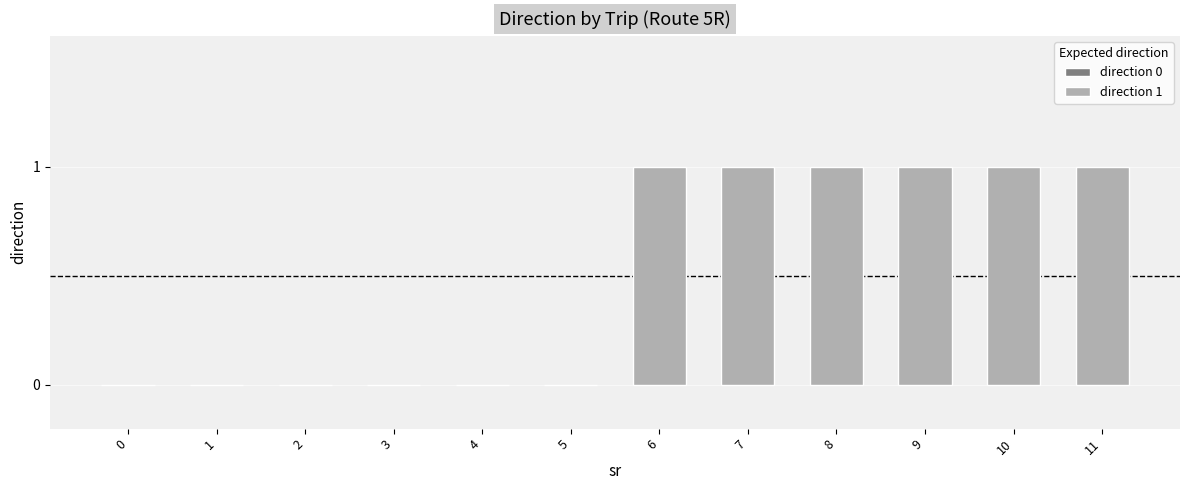

Reading left to right, what are all the values shown in this chart?

direction 0: 0	0	0	0	0	0
direction 1: 1	1	1	1	1	1